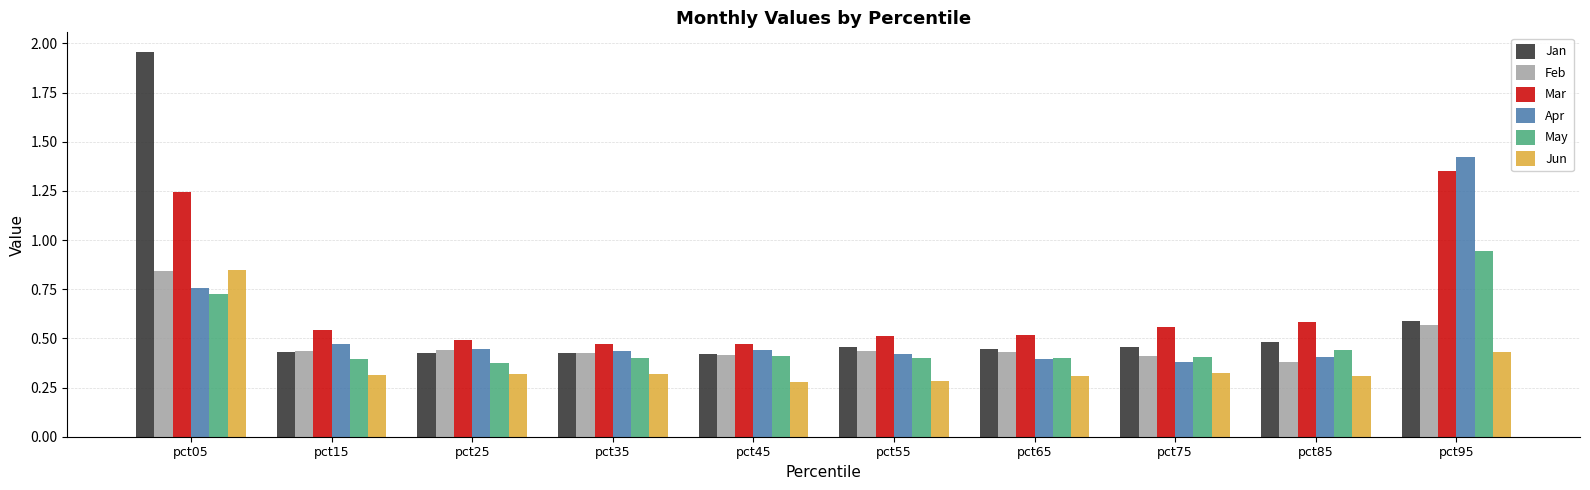

At which category is the sum across all series the highest?

pct05